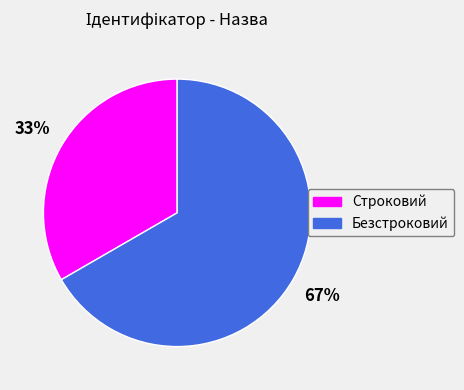

Is there any slice that represents more than half of the pie?

Yes